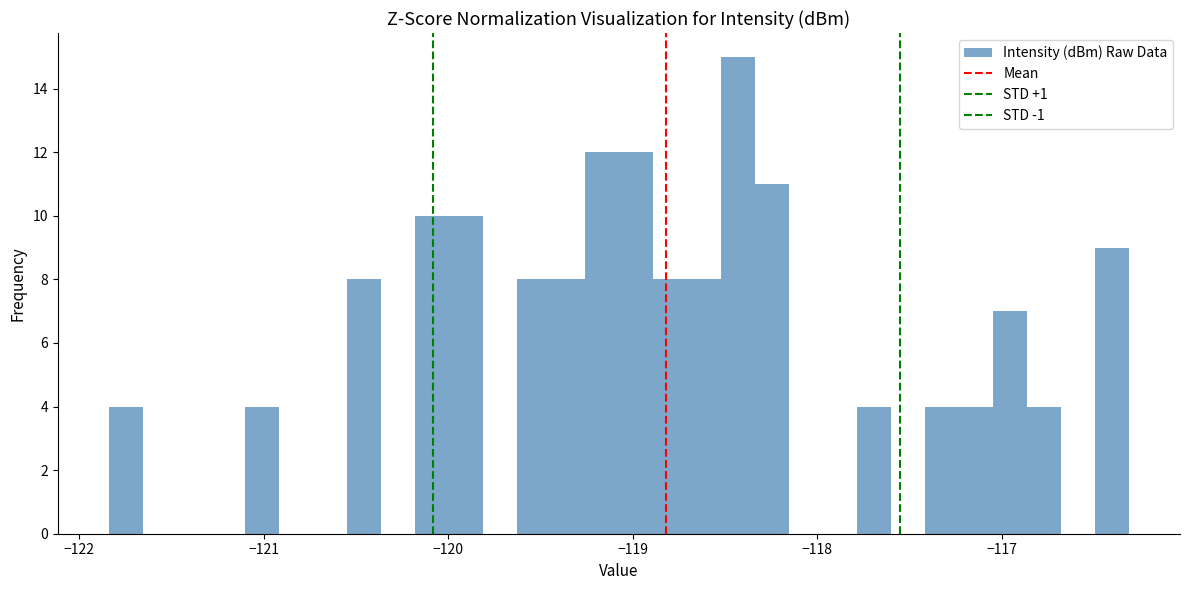

Around what value on the x-axis is the tallest bar? Give the approximate position of its centre, as read against the axis.

-118.4